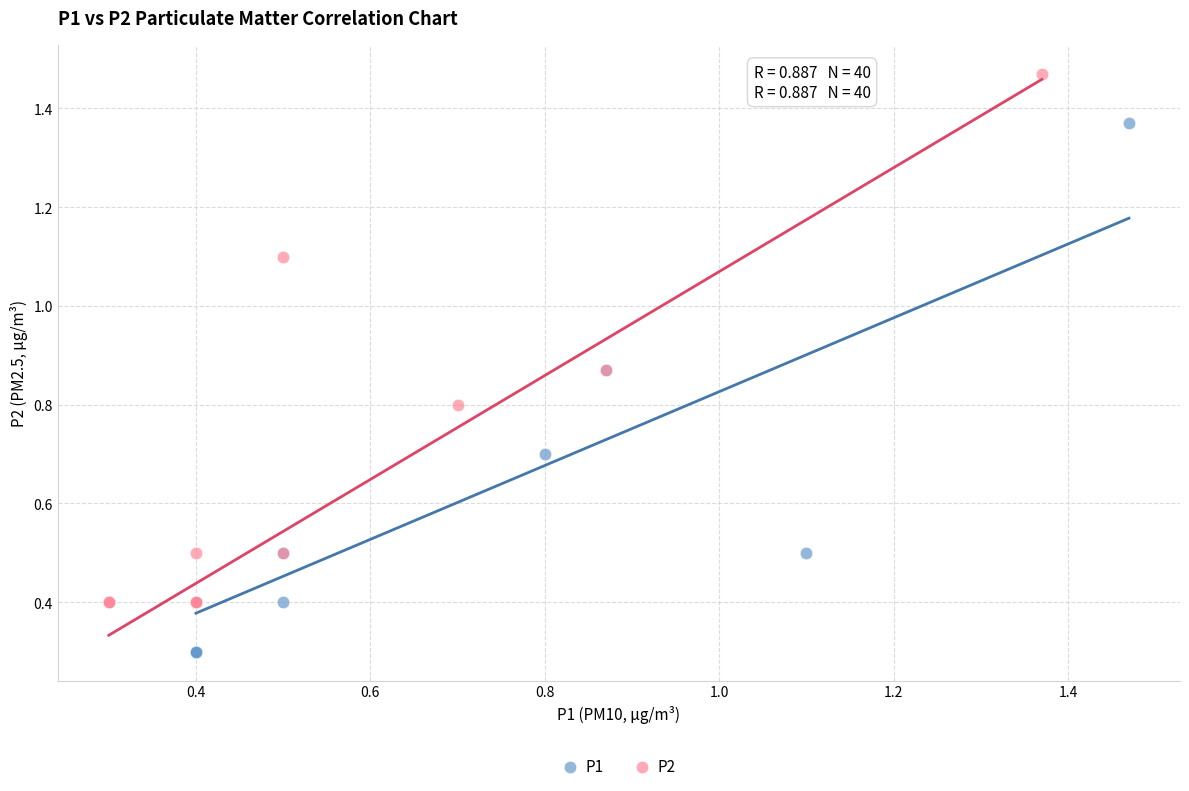

Which series contains the lowest Y value?

P1